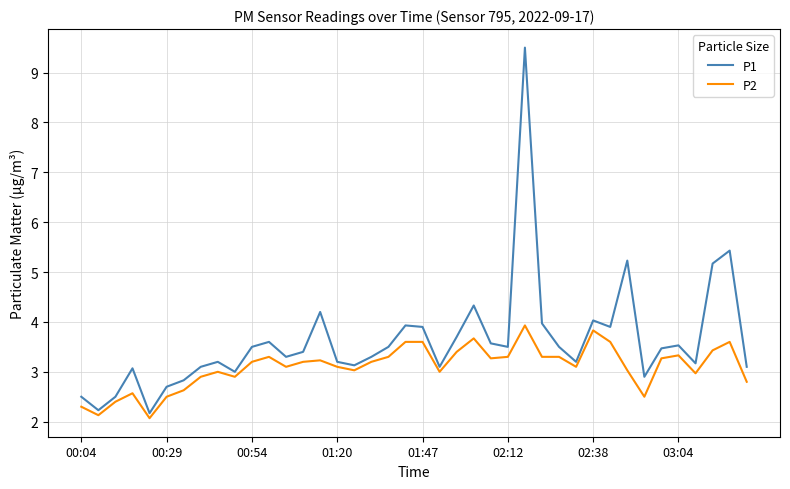

What is the maximum value for P1?

9.5